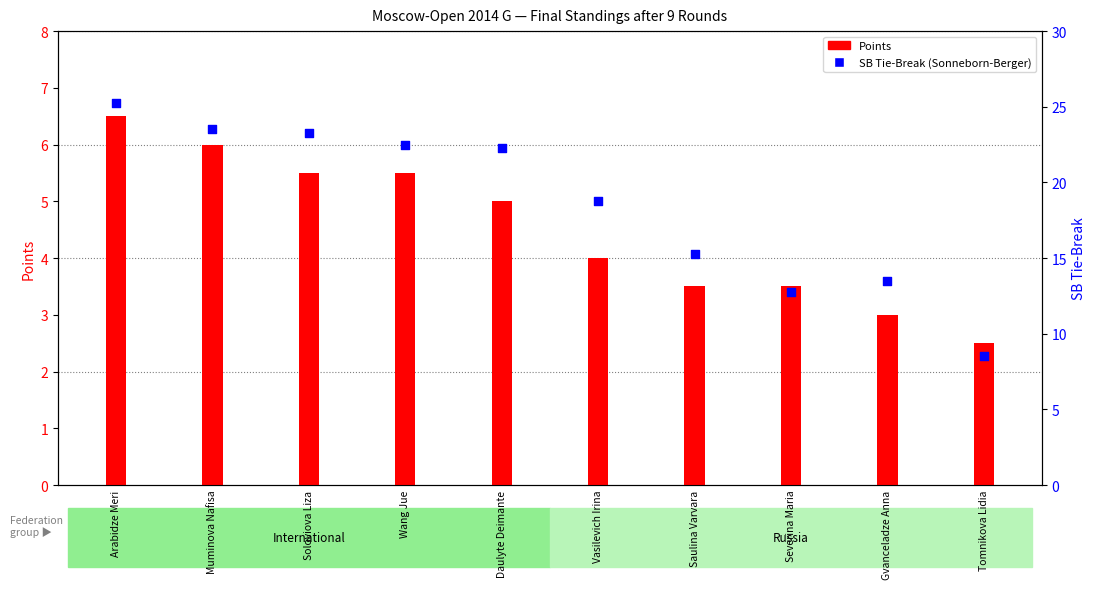

At which category is the sum across all series the highest?

Arabidze Meri